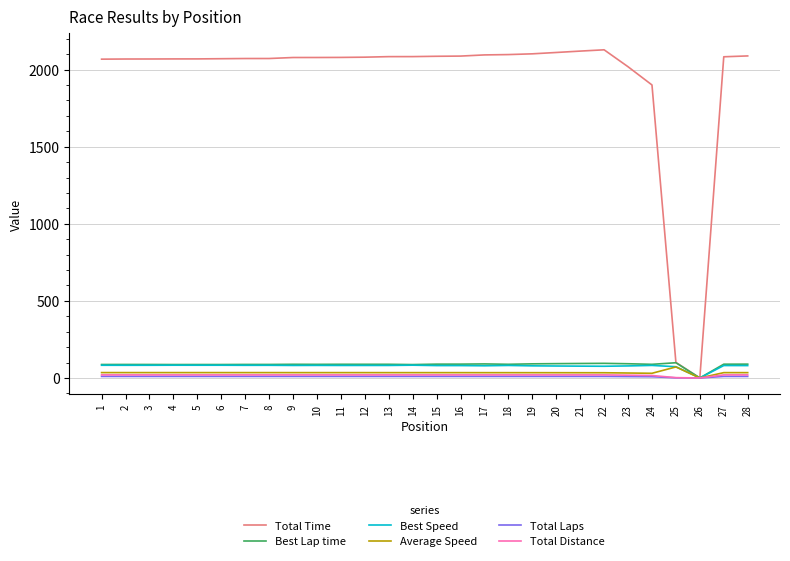

Which series has the largest range (max minus min)?

Total Time